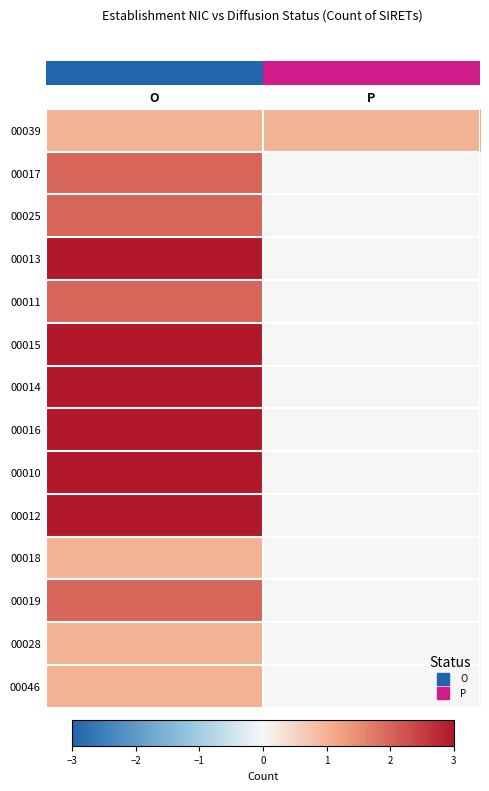

Which category has the highest value across all series?

O